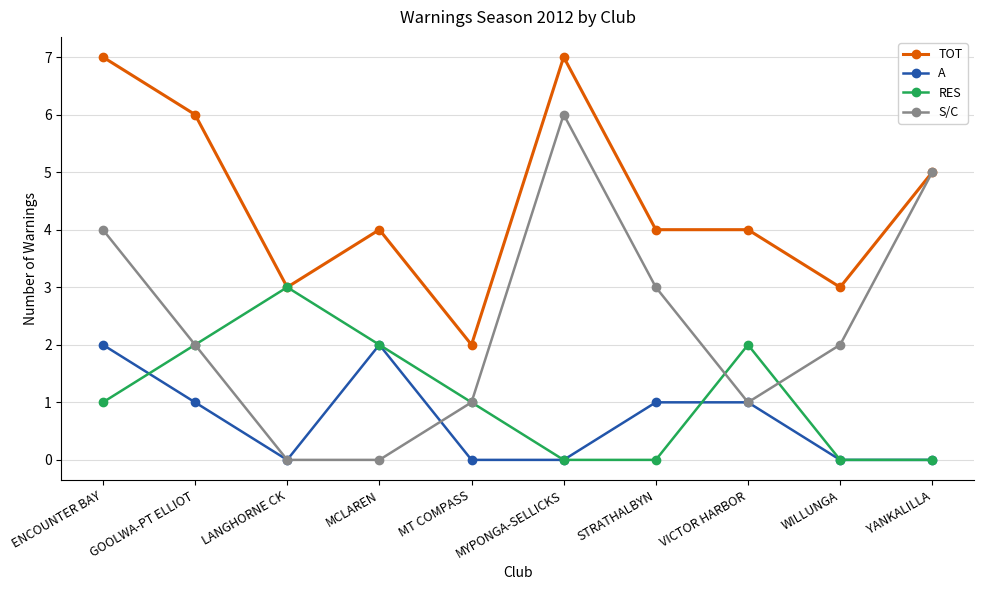

At which label does S/C reach its peak?

MYPONGA-SELLICKS